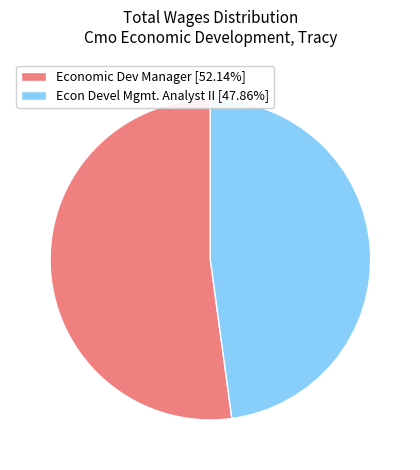

True or false: Econ Devel Mgmt. Analyst II accounts for 48% of the total.

True